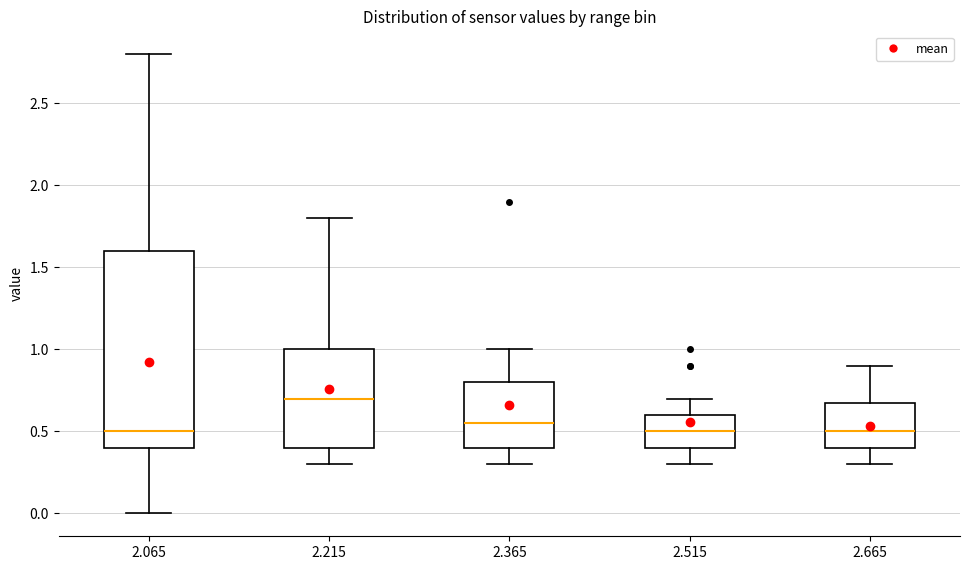

Which box's median line is the highest?

2.215